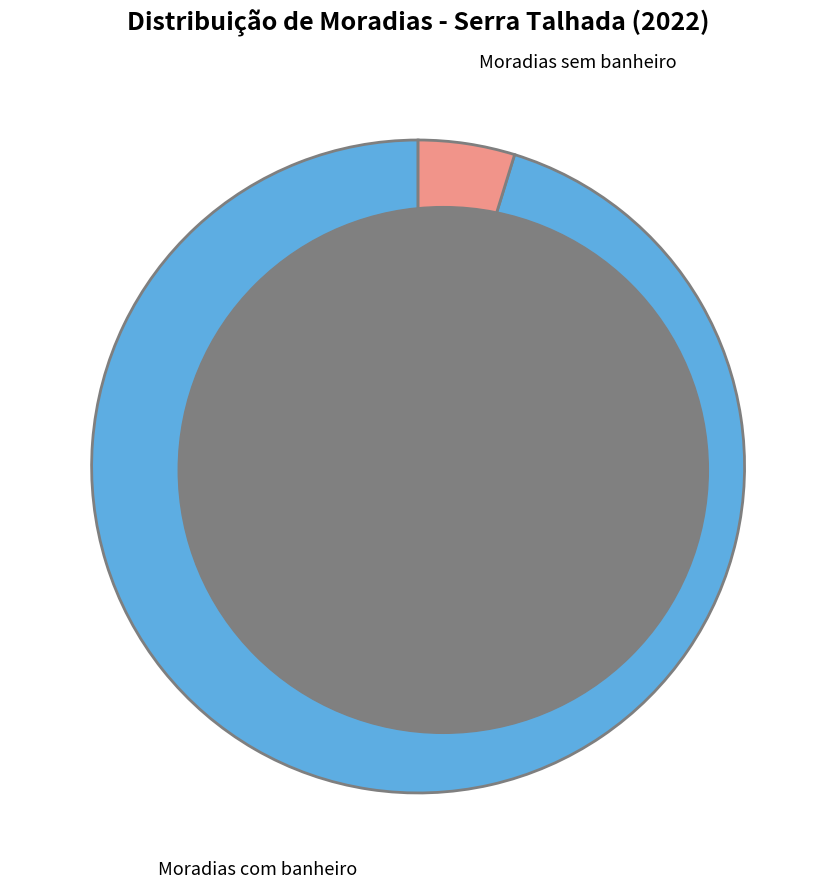

Does any single category account for the majority?

Yes